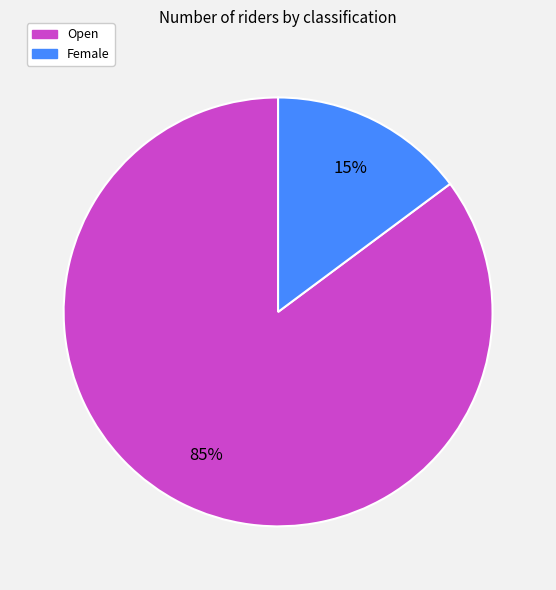

Is the sum of Female and Open greater than half?

Yes